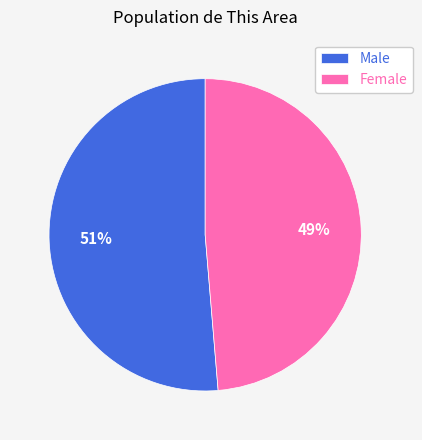

Is the sum of Male and Female greater than half?

Yes